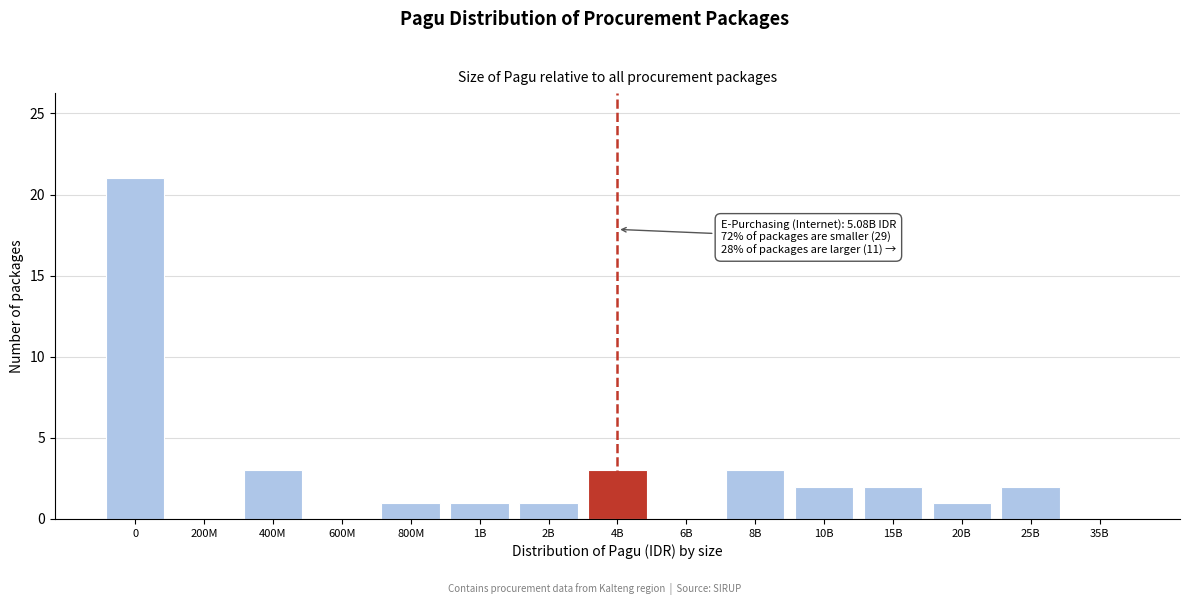

Reading left to right, extract all data points from this chart.

0=21	200M=0	400M=3	600M=0	800M=1	1B=1	2B=1	4B=3	6B=0	8B=3	10B=2	15B=2	20B=1	25B=2	35B=0